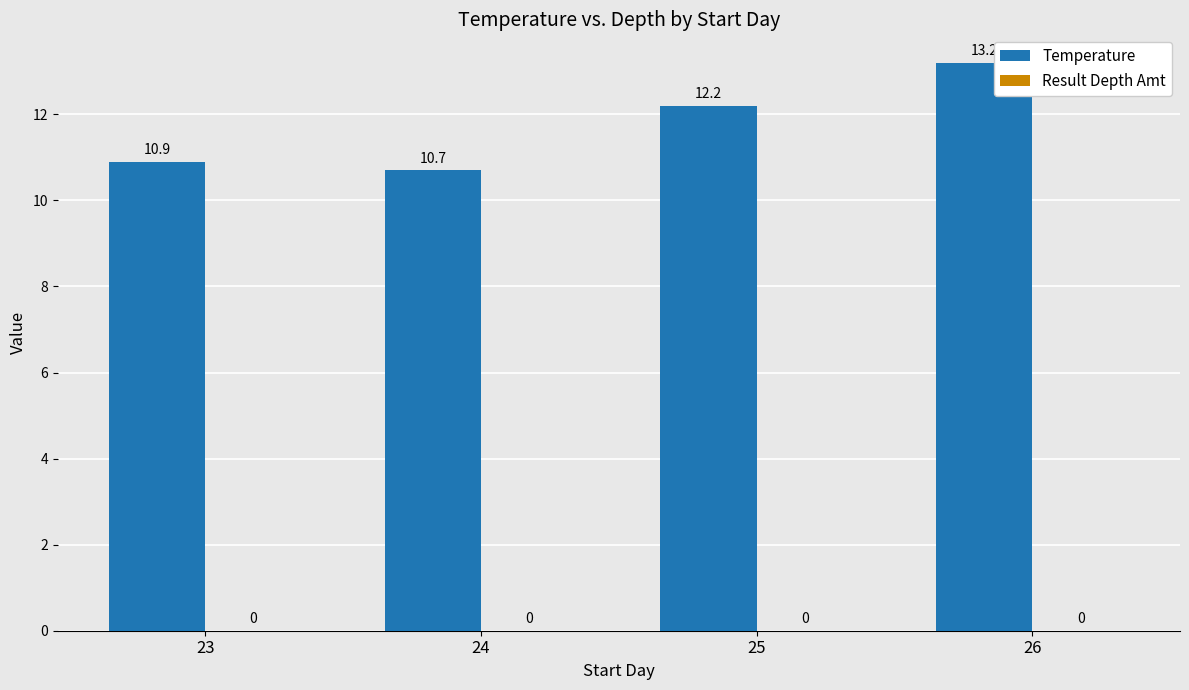

List the labels in order of value, smallest first.

24, 23, 25, 26